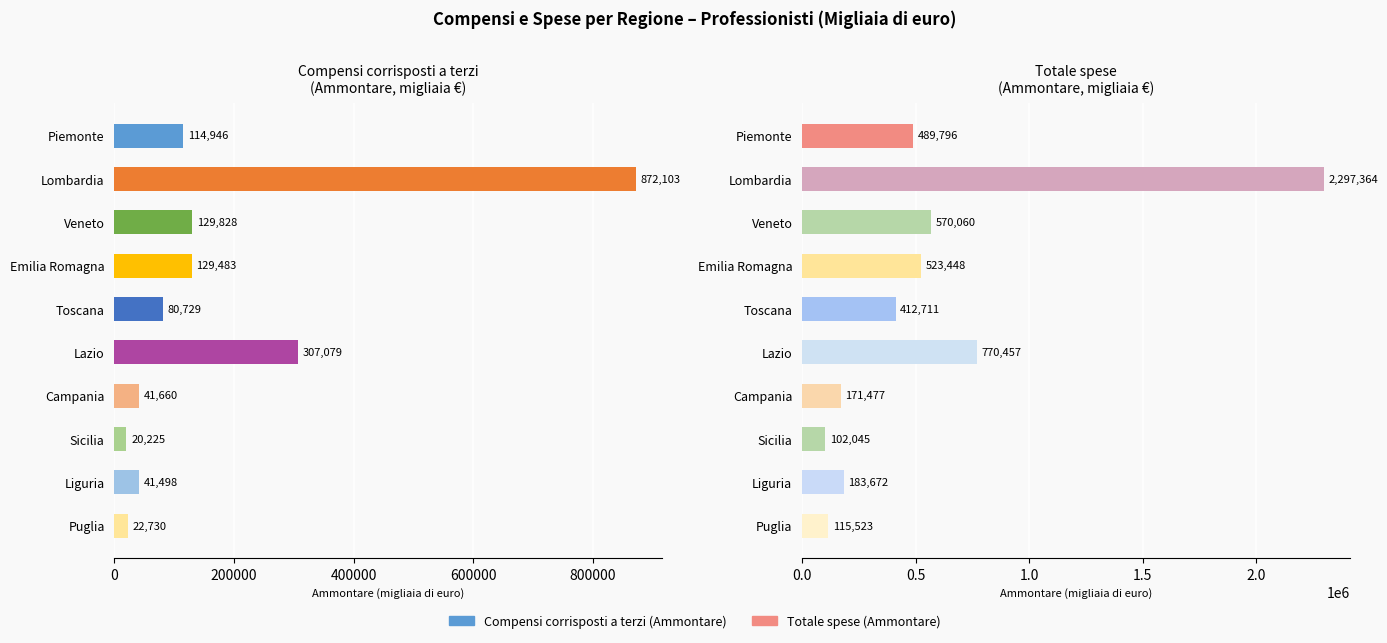

What is the maximum value for Totale spese (Ammontare)?

2297364